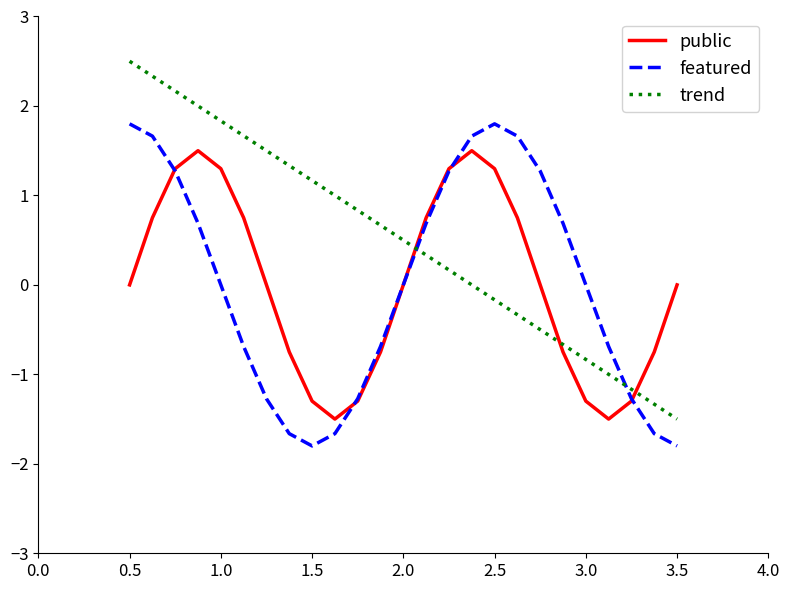

What is the maximum value shown in the chart?

2.5